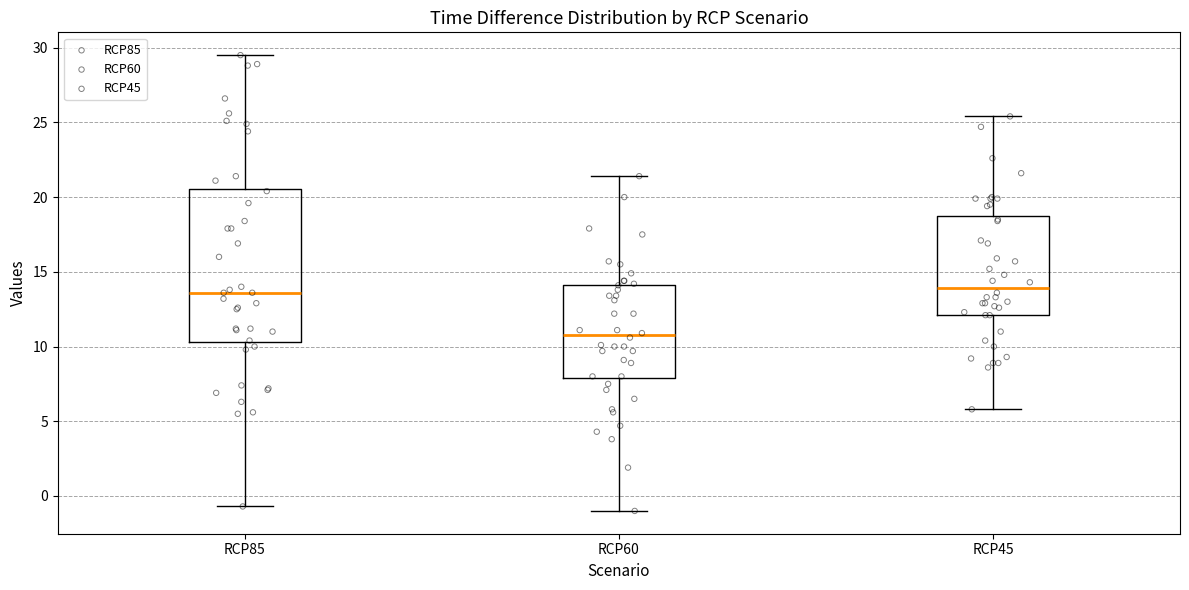

Reading left to right, read every box against the y-axis: the position of its median line, the range the box covers, and the ends of its whiskers. The values are not printed on the chart, so give them approximately, as read against the axis.

RCP85: median 13.5, box 10.5 to 20.5, whiskers -0.5 to 29.5
RCP60: median 11.0, box 8.0 to 14.0, whiskers -1.0 to 21.5
RCP45: median 14.0, box 12.0 to 18.5, whiskers 6.0 to 25.5